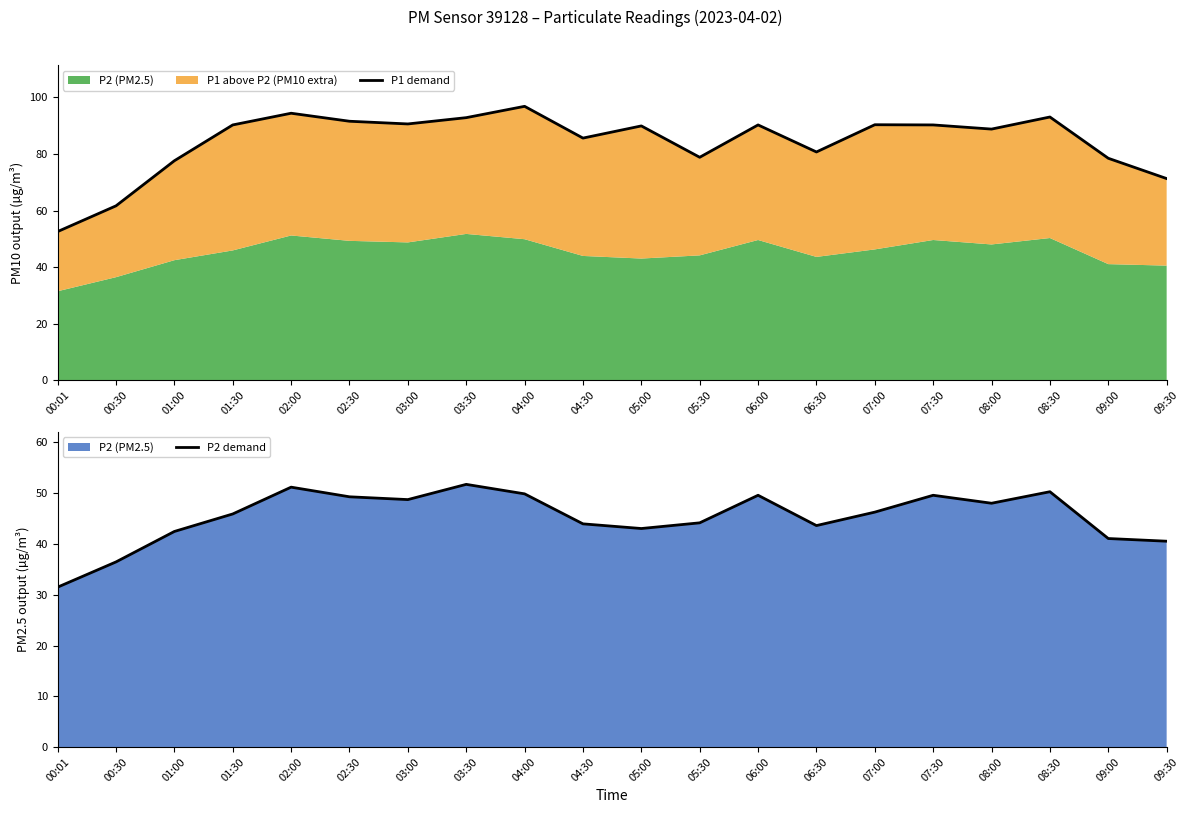

Between 04:30 and 05:30, which series saw the biggest shift?

P1 demand